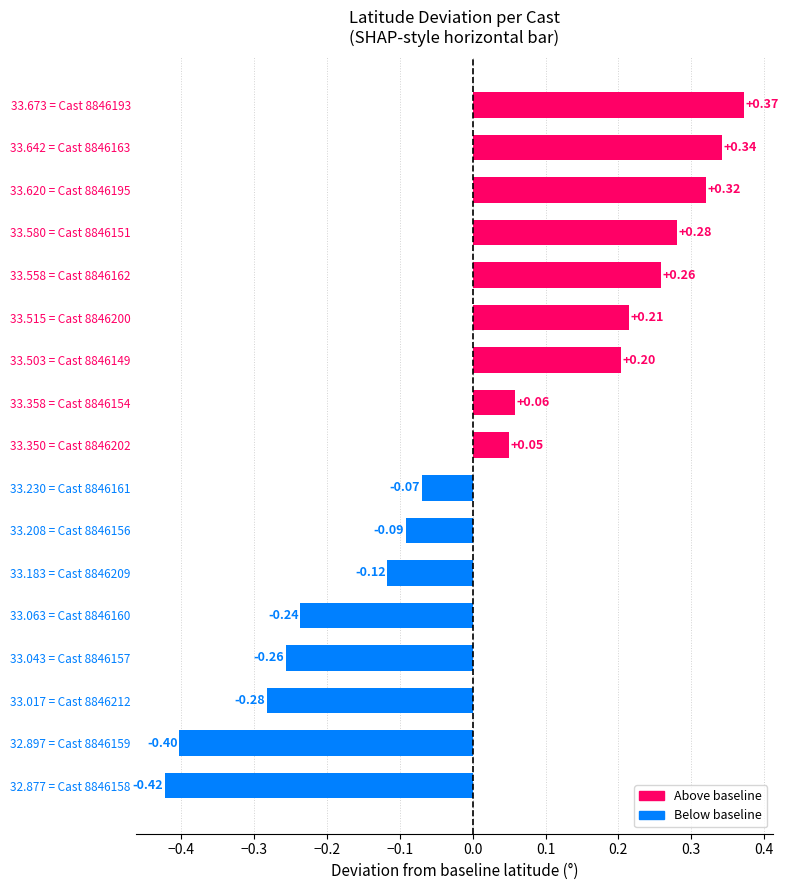

Between 33.580 = Cast 8846151 and 33.503 = Cast 8846149, which is larger?

33.580 = Cast 8846151